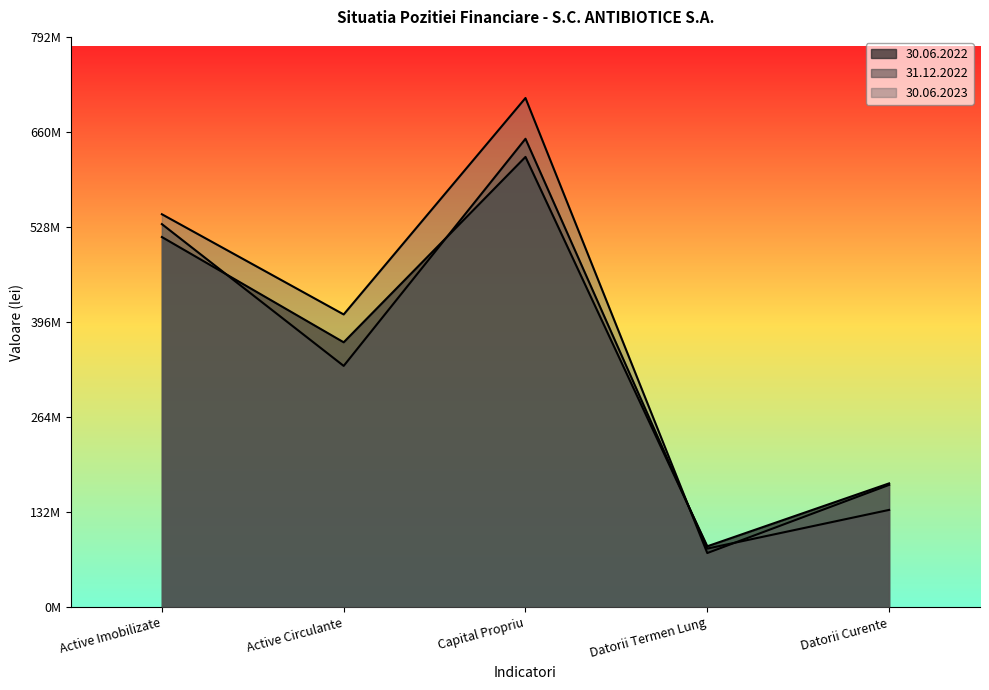

Which category has the lowest value in the 30.06.2022 series?

Datorii Termen Lung